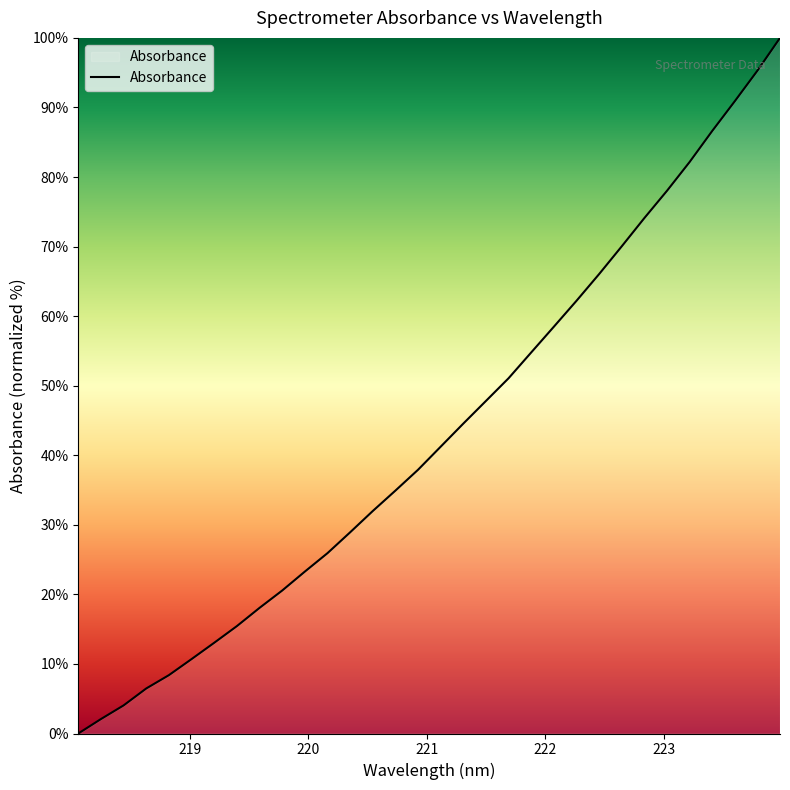

What is the difference between the maximum and minimum values?

100.0